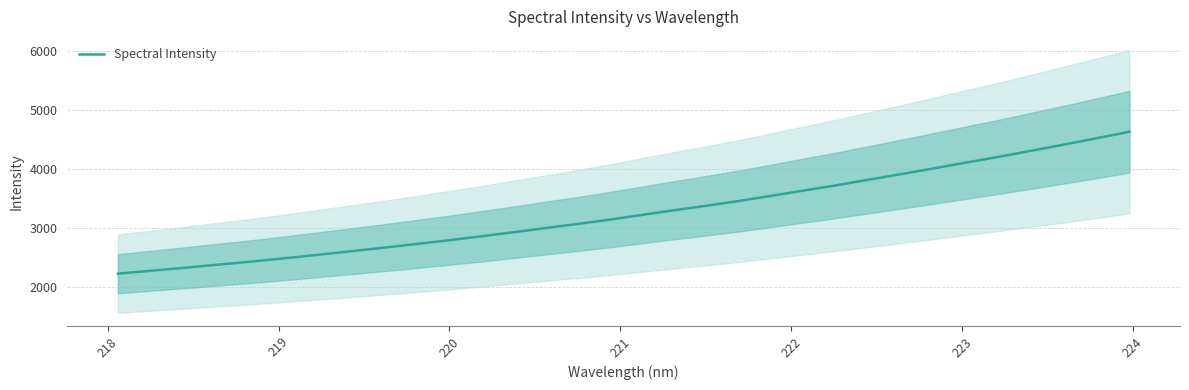

Reading left to right, what are all the values shown in this chart?

2218.5	2267.7	2316.5	2368.9	2419.6	2474.8	2532.7	2592.3	2651.5	2714.4	2778.4	2844.8	2915.7	2986.8	3058.7	3132.7	3213.7	3295.1	3372.5	3453.2	3541.8	3631.6	3721.5	3816.9	3912.7	4010.2	4109.4	4206.9	4311.0	4415.8	4522.9	4633.4